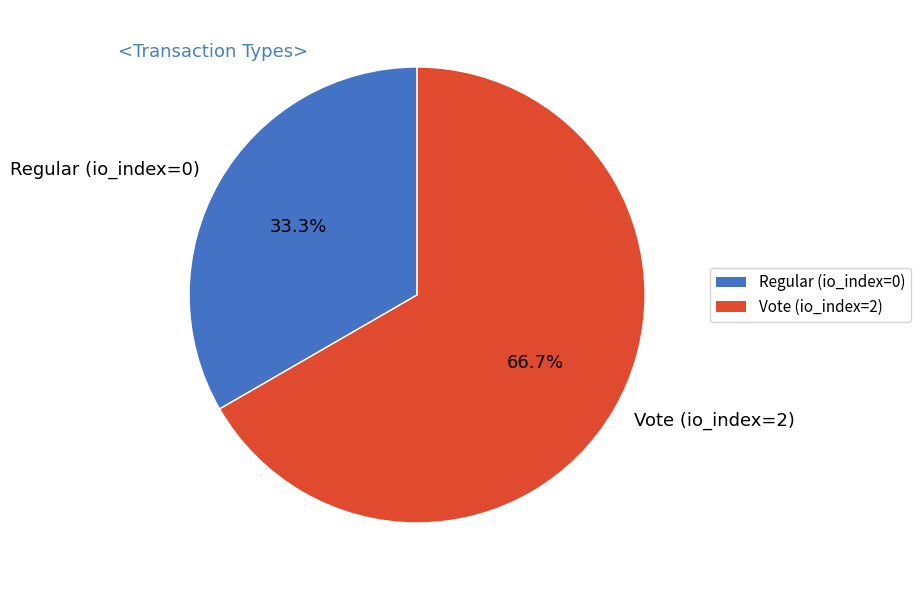

Count the number of slices in the pie.

2